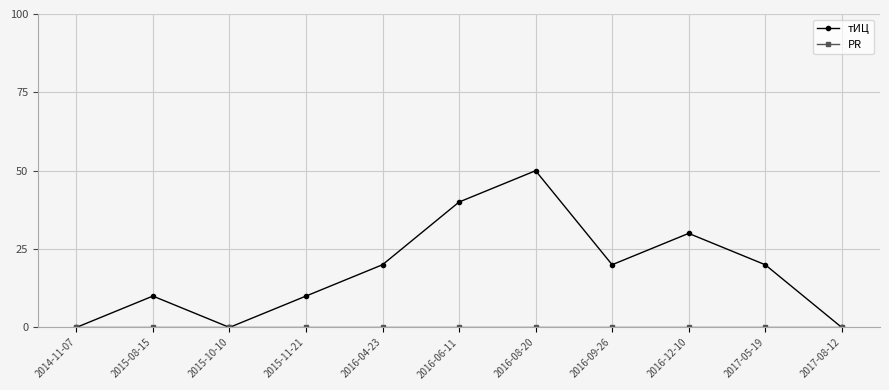

The value of тИЦ at 2016-12-10 is 11. True or false?

False